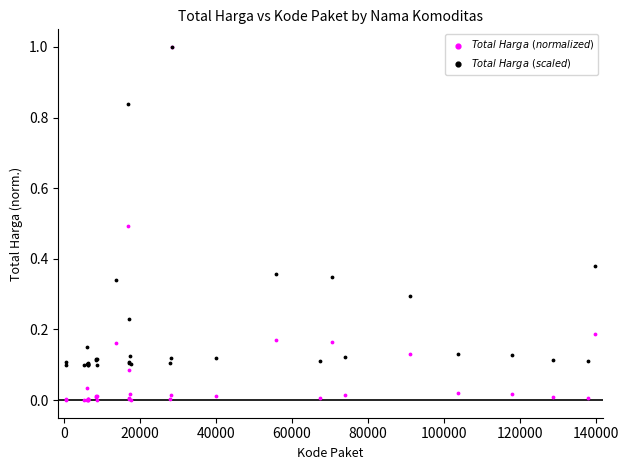

What are all the series names shown in the legend?

$Total\ Harga\ (normalized)$, $Total\ Harga\ (scaled)$